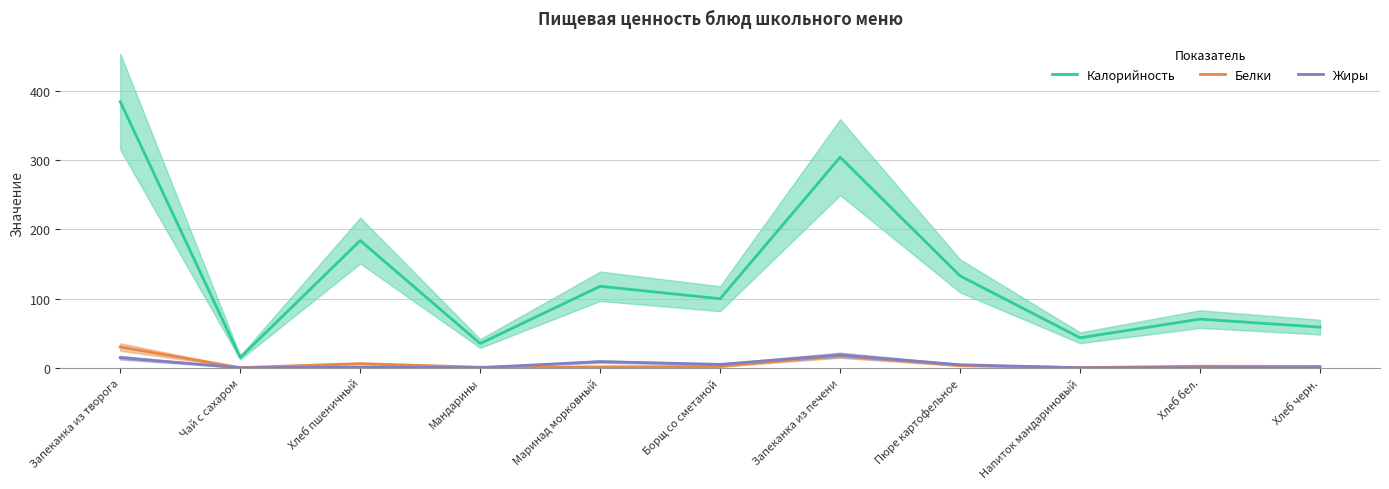

How many values in the Жиры series exceed 0?

9